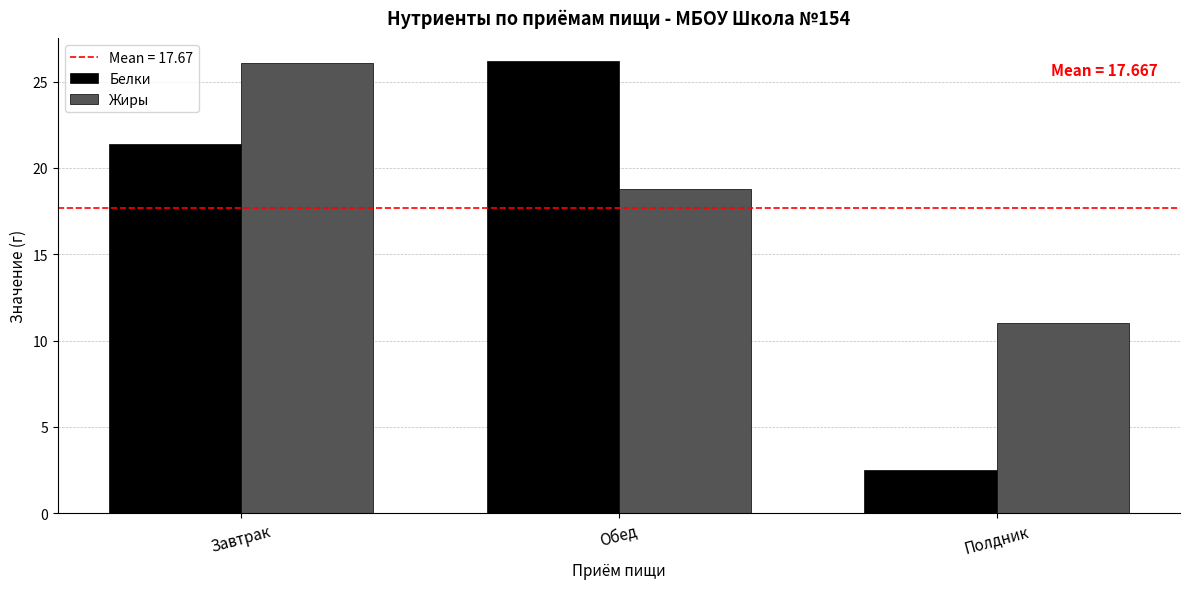

The value of Белки at Завтрак is 21.4. True or false?

True